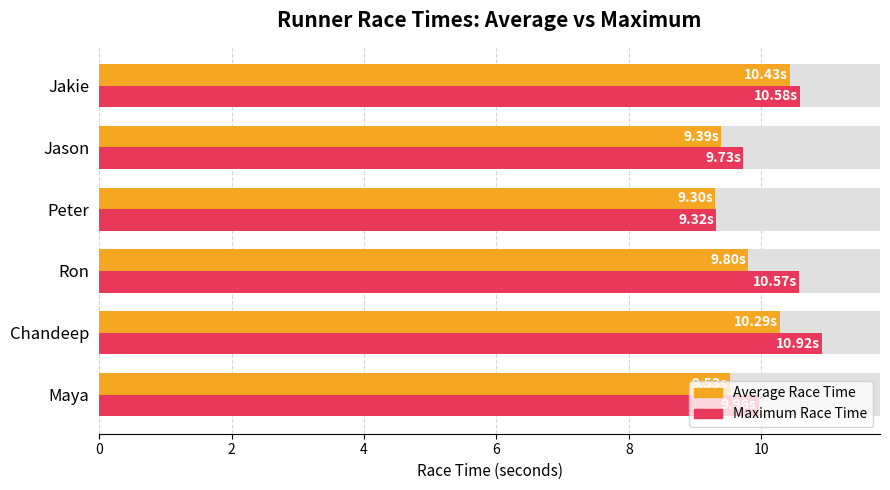

Which series has the largest total across all categories?

Maximum Race Time